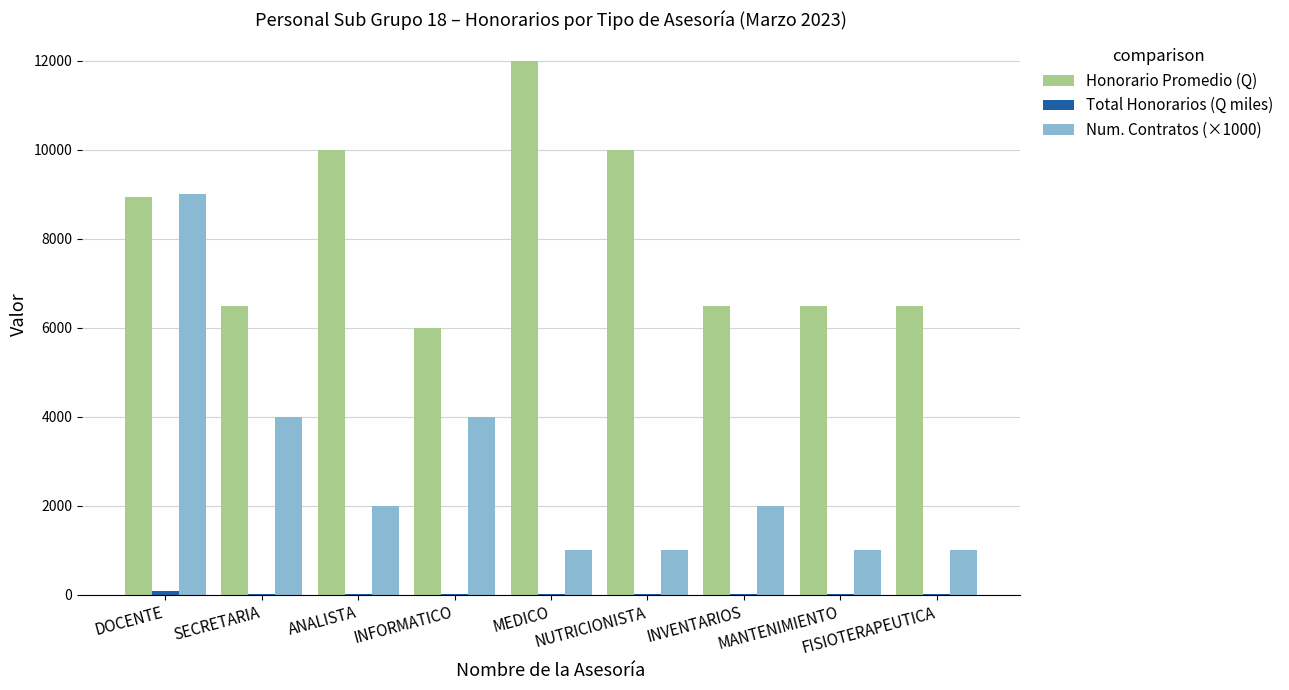

What is the maximum value for Num. Contratos (×1000)?

9000.0